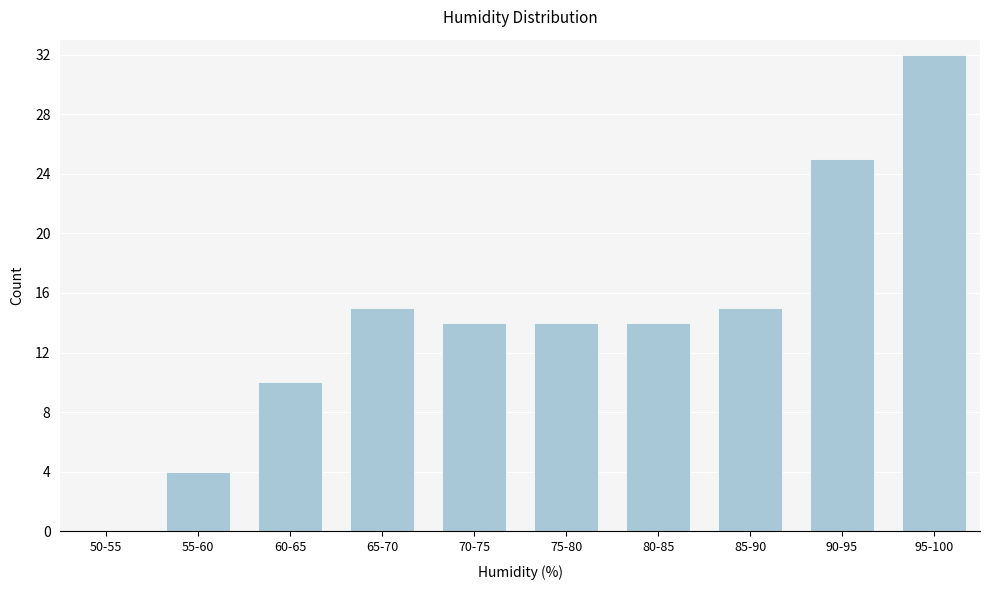

Reading left to right, extract all data points from this chart.

50-55=0	55-60=4	60-65=10	65-70=15	70-75=14	75-80=14	80-85=14	85-90=15	90-95=25	95-100=32